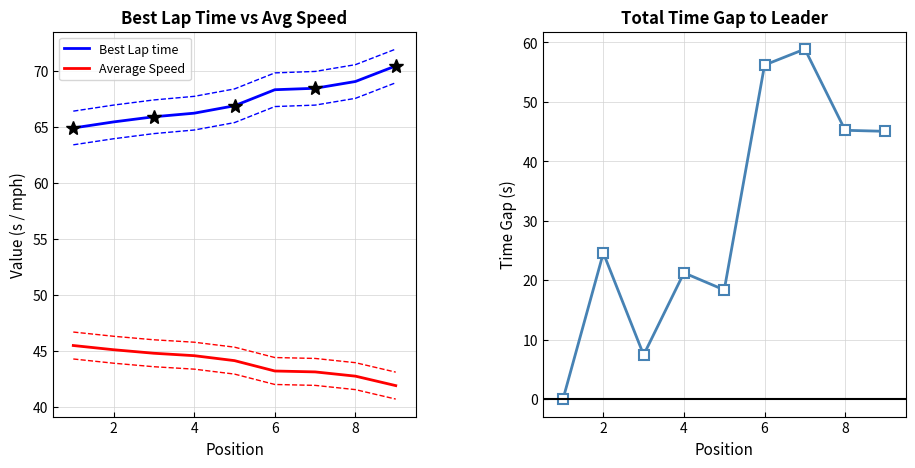

True or false: Best Lap time and Average Speed intersect in this chart.

False